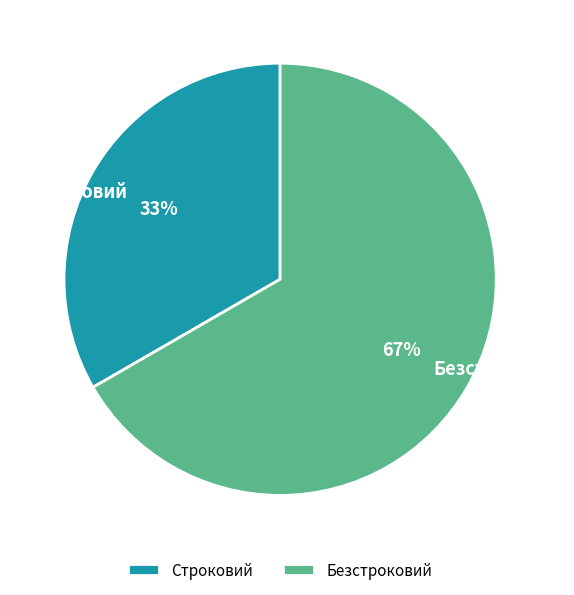

Does any single category account for the majority?

Yes